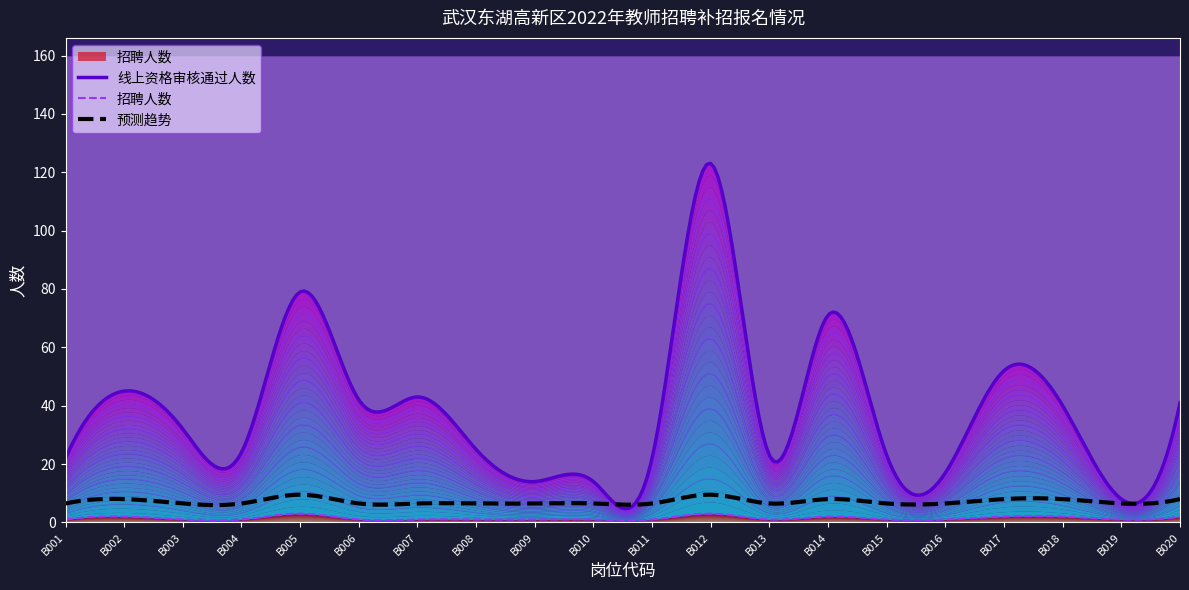

The 招聘人数 series shows 1 at B008. True or false?

True